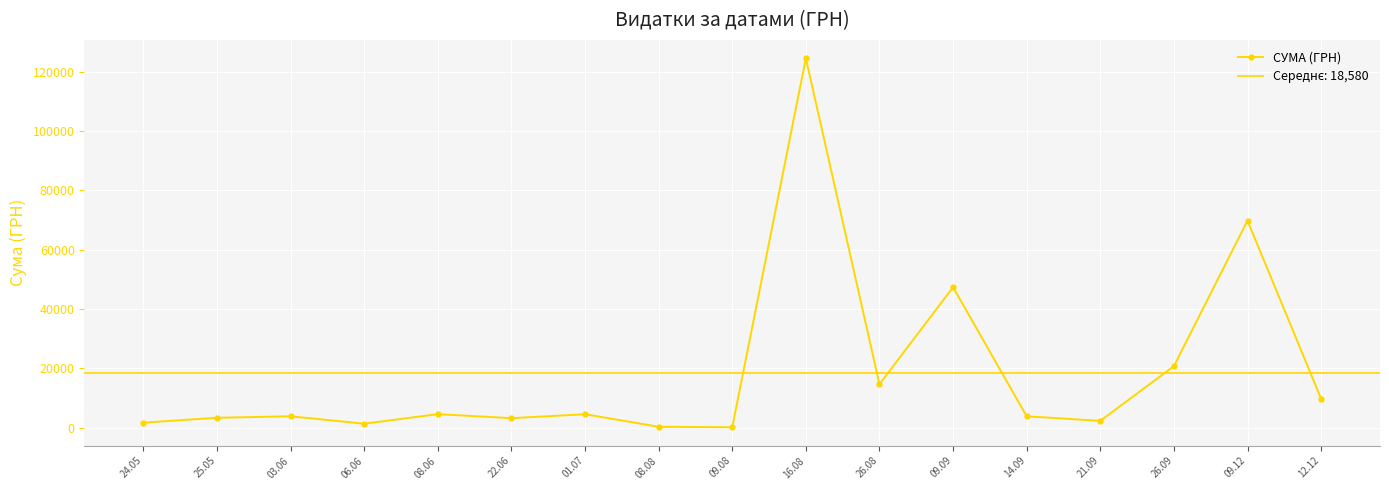

Count the number of values greater than 3836.

8